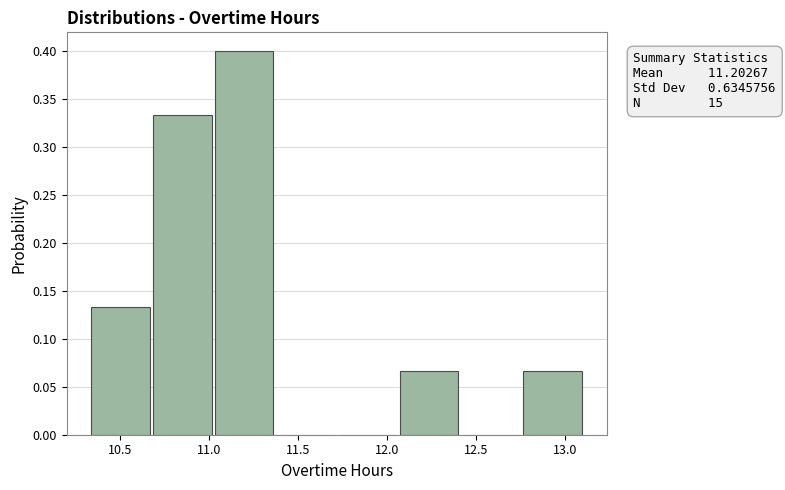

Which range on the x-axis has the tallest bar?

11.05 to 11.40